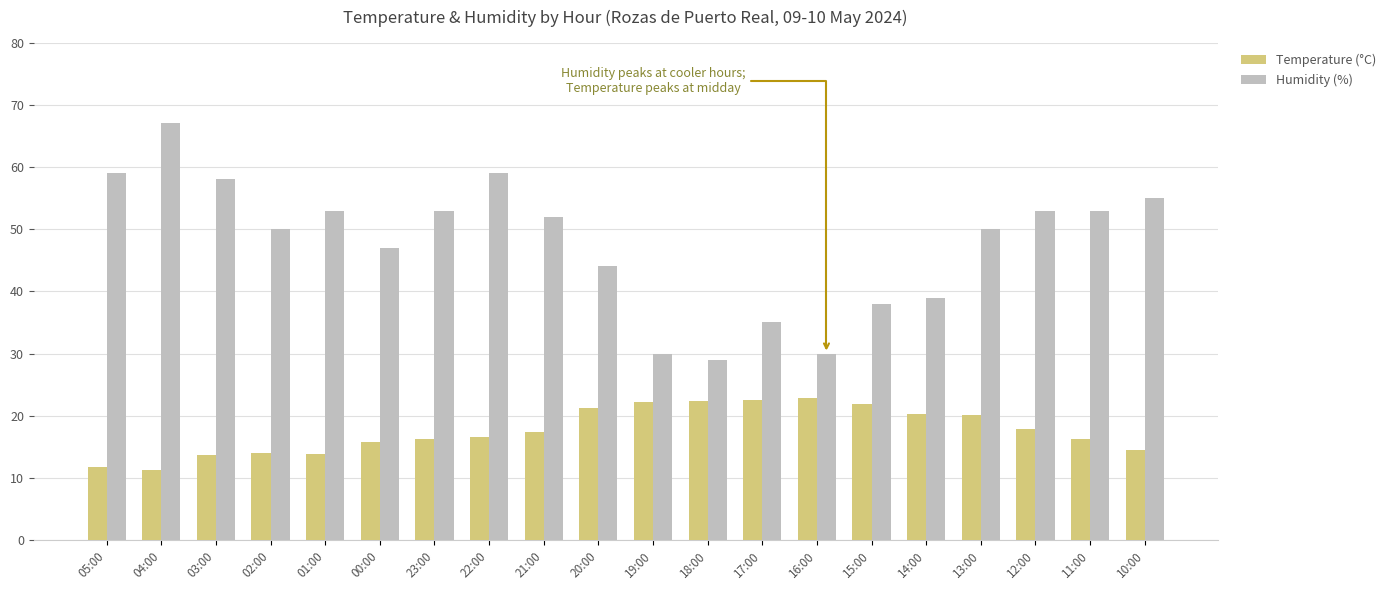

How many data points does each series have?

20